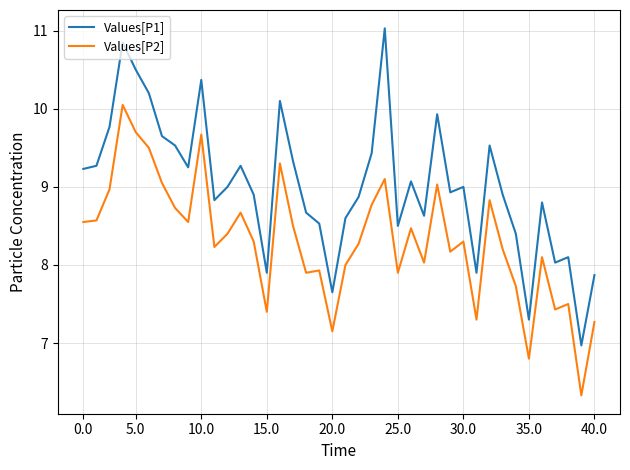

How many distinct data groups are displayed?

2